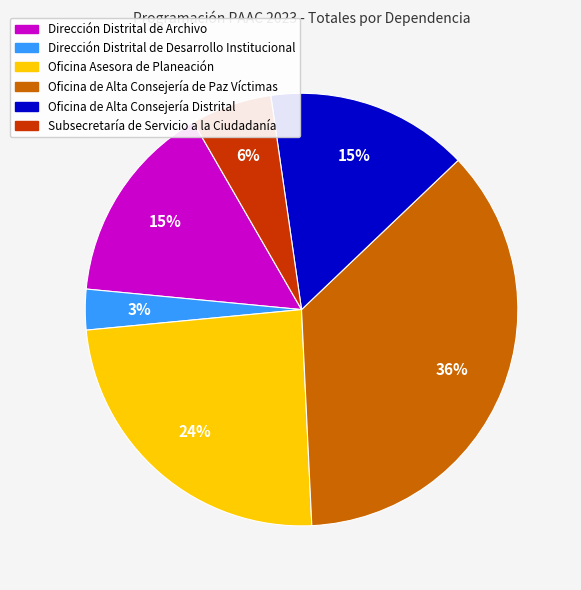

How many slices are in this pie chart?

6